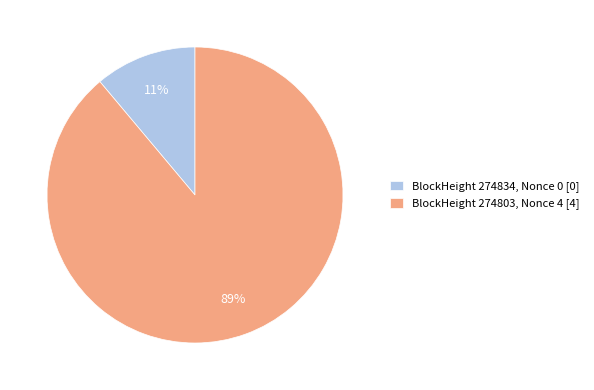

To the nearest percent, what portion does BlockHeight 274834, Nonce 0 [0] represent?

11%